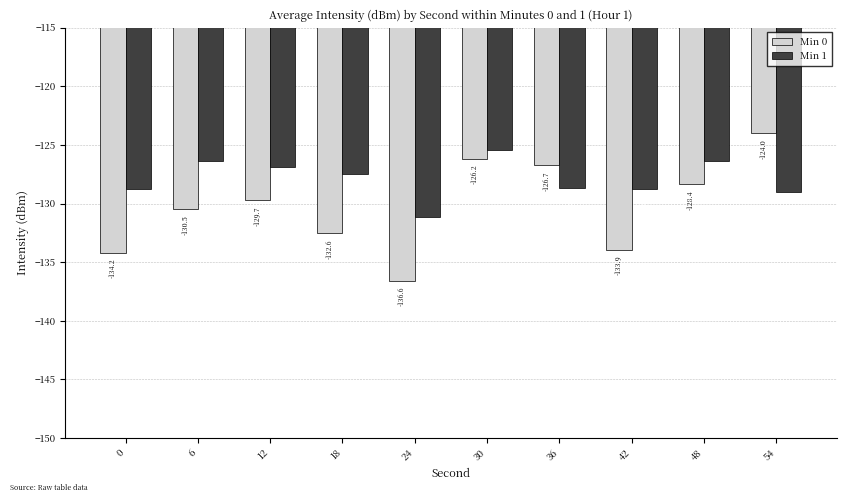

What is the total value across all series at 42?

-262.7